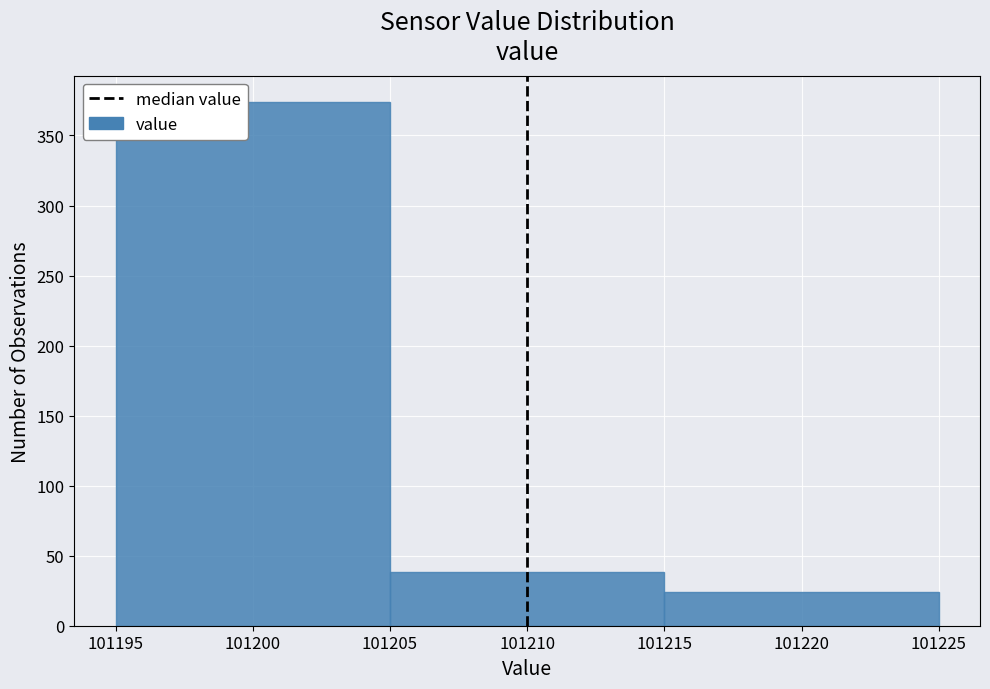

Reading left to right, transcribe this chart: for each bar, give the range it covers on the x-axis and its height. The values are not printed on the chart, so give them approximately, as read against the axis.

101195 to 101205: 375
101205 to 101215: 40
101215 to 101225: 25